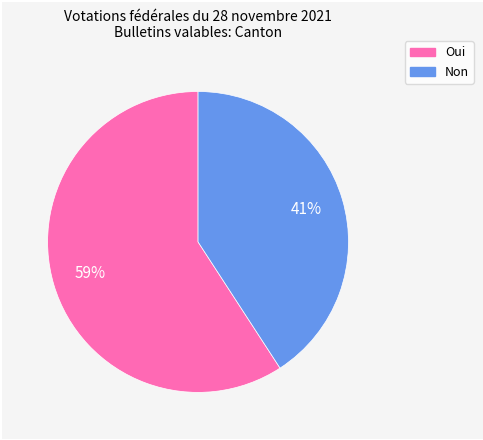

Which category has the biggest portion of the pie?

Oui